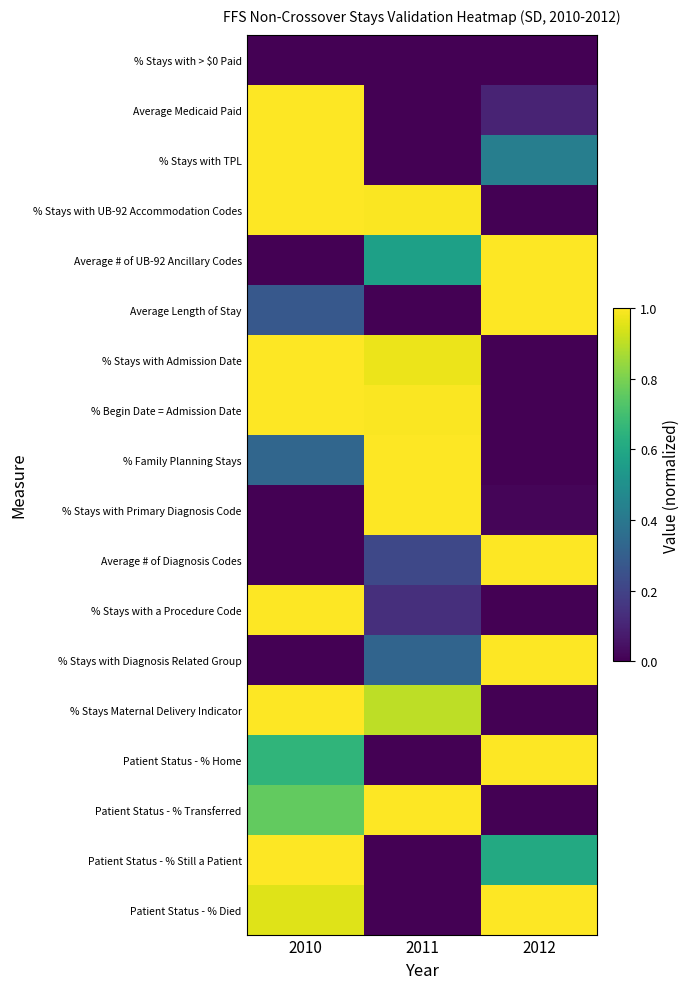

How many distinct data groups are displayed?

18